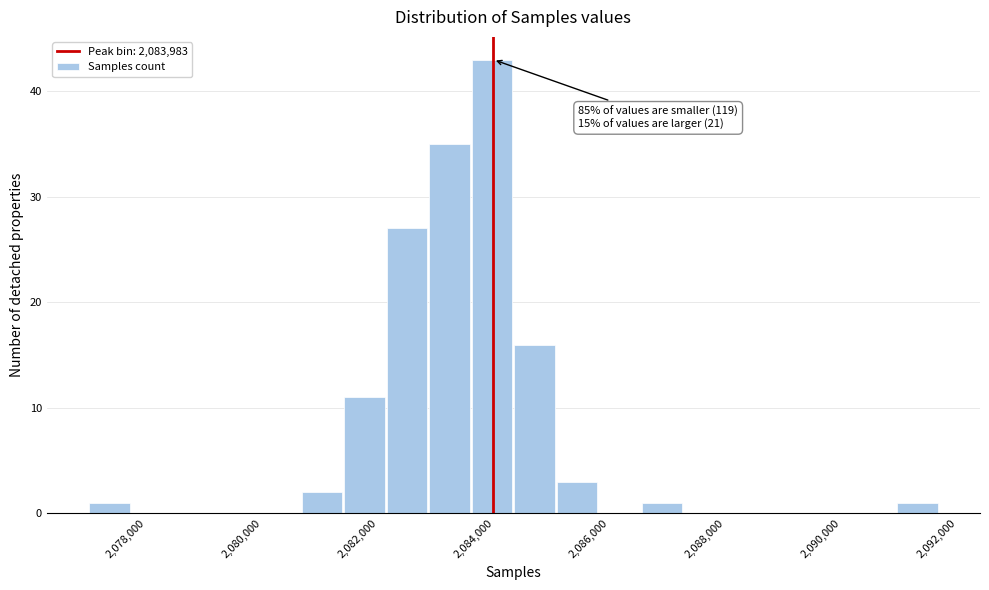

Around what value on the x-axis is the tallest bar? Give the approximate position of its centre, as read against the axis.

2084000